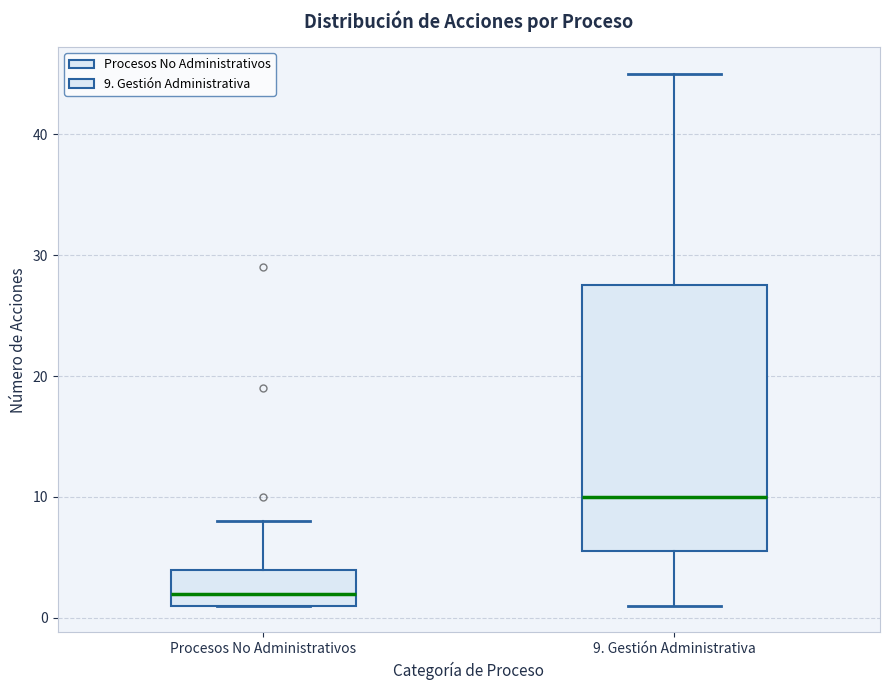

Reading left to right, read every box against the y-axis: the position of its median line, the range the box covers, and the ends of its whiskers. The values are not printed on the chart, so give them approximately, as read against the axis.

Procesos No Administrativos: median 2, box 1 to 4, whiskers 1 to 8
9. Gestión Administrativa: median 10, box 6 to 28, whiskers 1 to 45